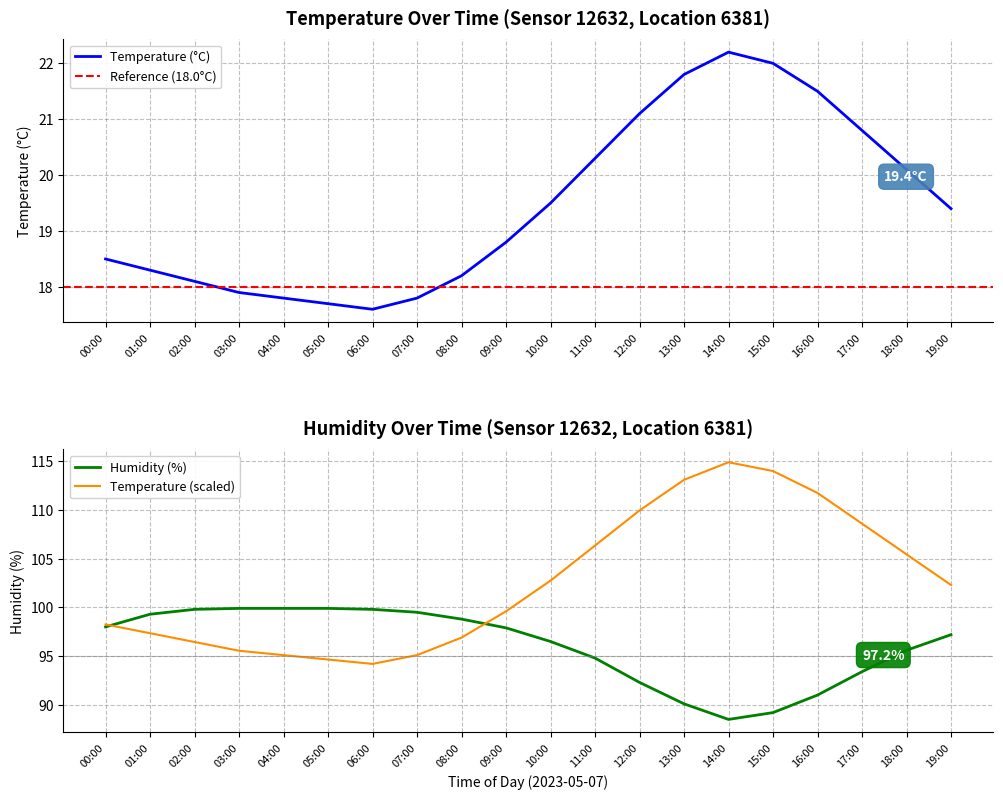

Rank the categories by temperature value from highest to lowest.

14:00, 15:00, 13:00, 16:00, 12:00, 17:00, 11:00, 18:00, 10:00, 19:00, 09:00, 00:00, 01:00, 08:00, 02:00, 03:00, 04:00, 07:00, 05:00, 06:00